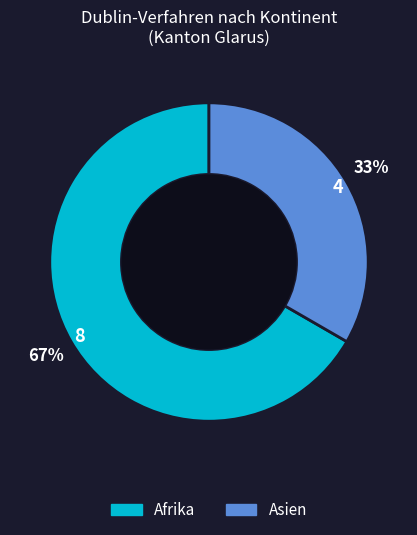

Is there a majority slice in this chart?

Yes